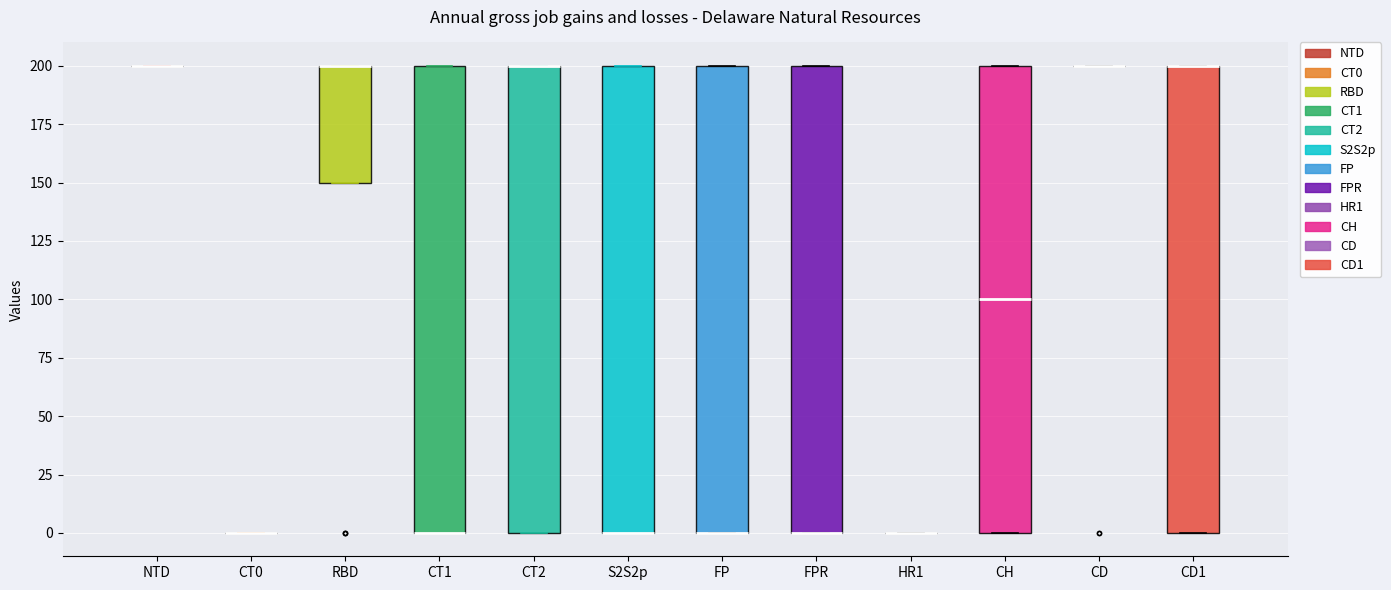

Reading left to right, transcribe this box plot: for each box, give where its median line is, the range the box spans, and where its two whiskers end, as read against the y-axis. The values are not printed on the chart, so give them approximately, as read against the axis.

NTD: box collapsed to a line at 200, whiskers 200 to 200
CT0: box collapsed to a line at 0, whiskers 0 to 0
RBD: median 200 (drawn on the box's upper edge), box 150 to 200, whiskers 150 to 200
CT1: median 0 (drawn on the box's lower edge), box 0 to 200, whiskers 0 to 200
CT2: median 200 (drawn on the box's upper edge), box 0 to 200, whiskers 0 to 200
S2S2p: median 0 (drawn on the box's lower edge), box 0 to 200, whiskers 0 to 200
FP: median 0 (drawn on the box's lower edge), box 0 to 200, whiskers 0 to 200
FPR: median 0 (drawn on the box's lower edge), box 0 to 200, whiskers 0 to 200
HR1: box collapsed to a line at 0, whiskers 0 to 0
CH: median 100, box 0 to 200, whiskers 0 to 200
CD: box collapsed to a line at 200, whiskers 200 to 200
CD1: median 200 (drawn on the box's upper edge), box 0 to 200, whiskers 0 to 200